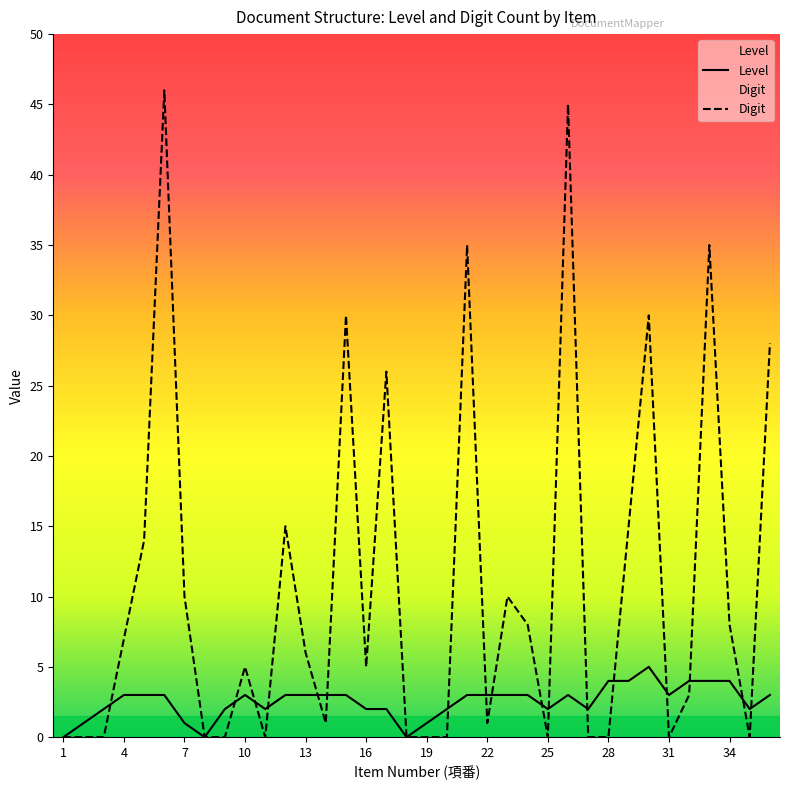

How many times do Level and Digit cross each other?

17